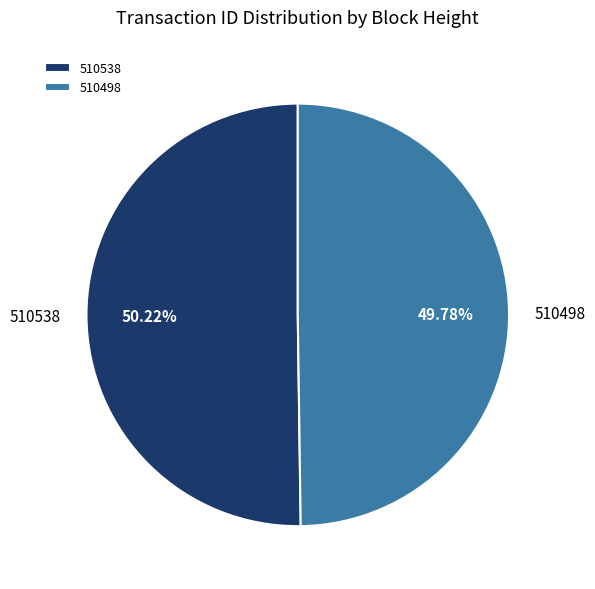

What is the ratio of the value at 510538 to the value at 510498?

1.0